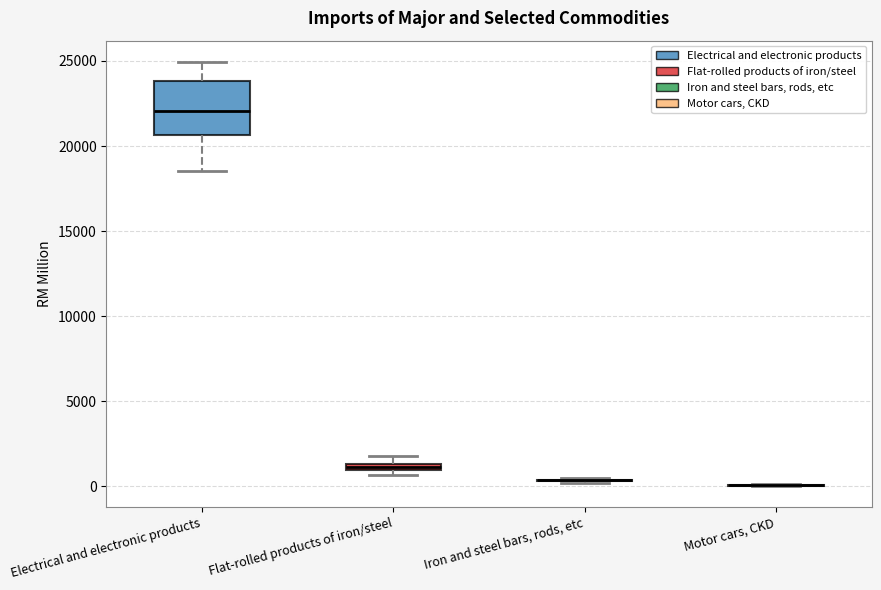

Where does the lower whisker of the box for Electrical and electronic products end on the y-axis? The values are not printed on the chart, so give them approximately, as read against the axis.

18500